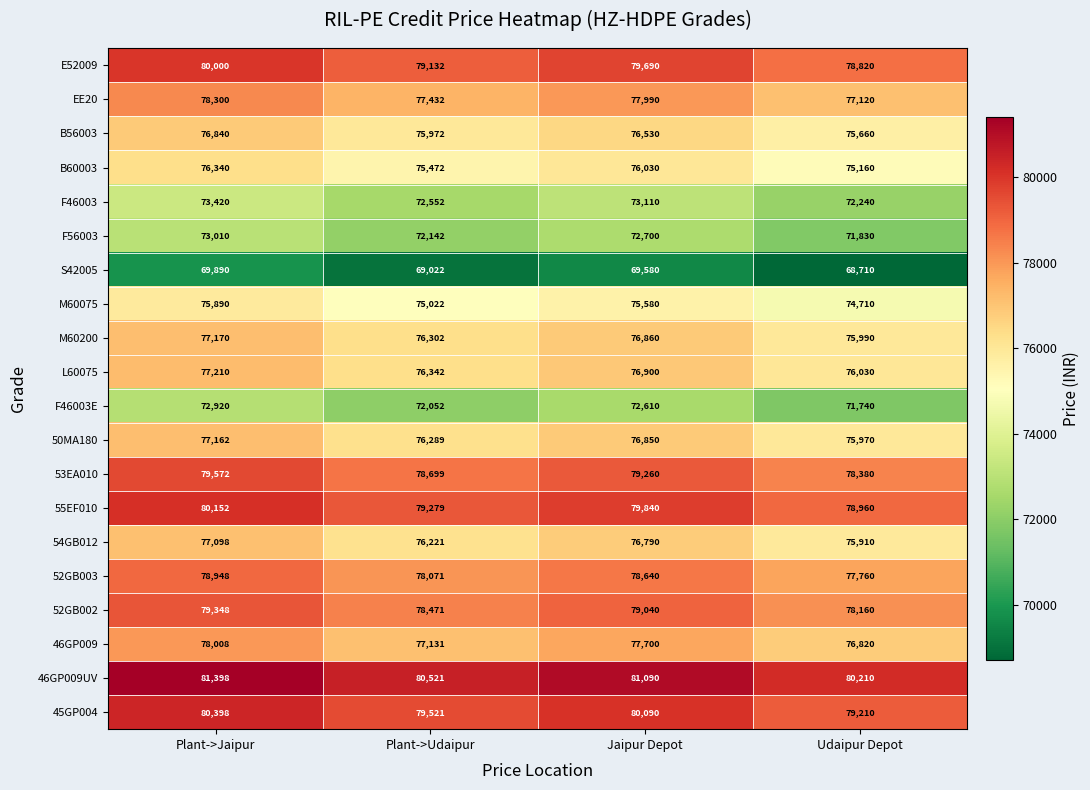

Where is 45GP004 nearest to the value 79804?

Plant->Udaipur